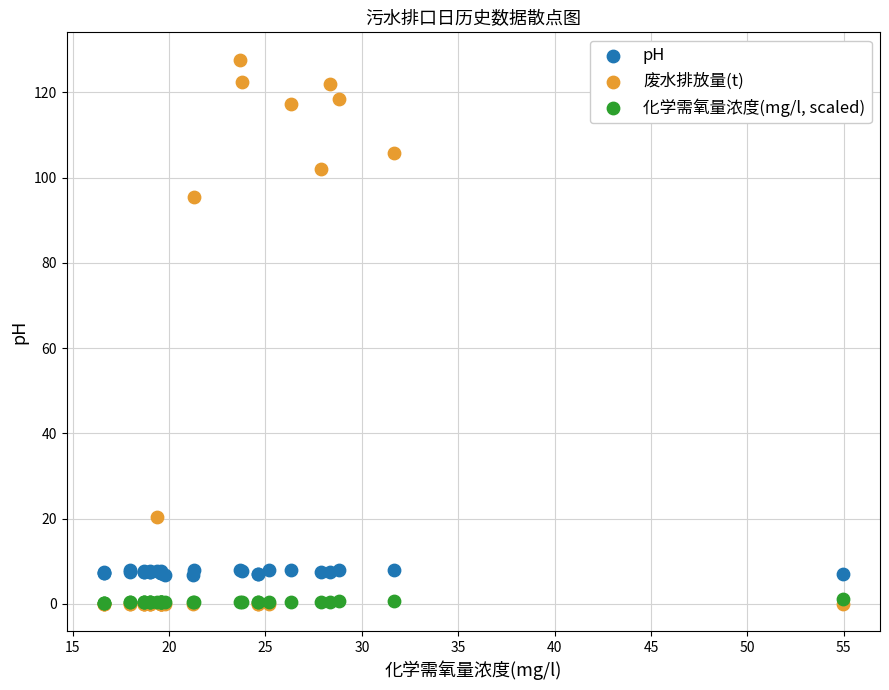

What are all the series names shown in the legend?

pH, 废水排放量(t), 化学需氧量浓度(mg/l, scaled)